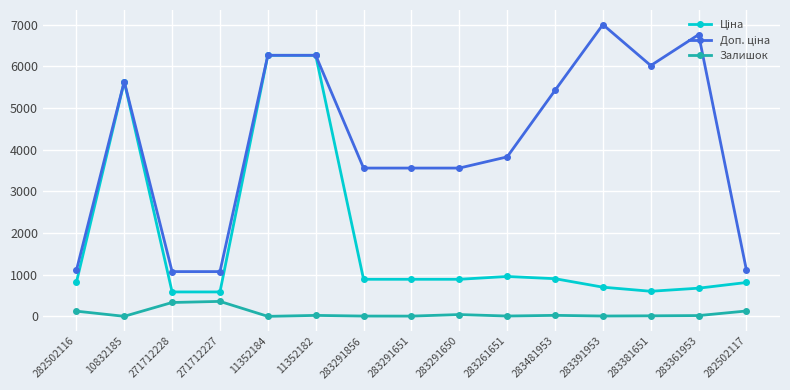

At how many categories does at least one series exceed 4900?

7